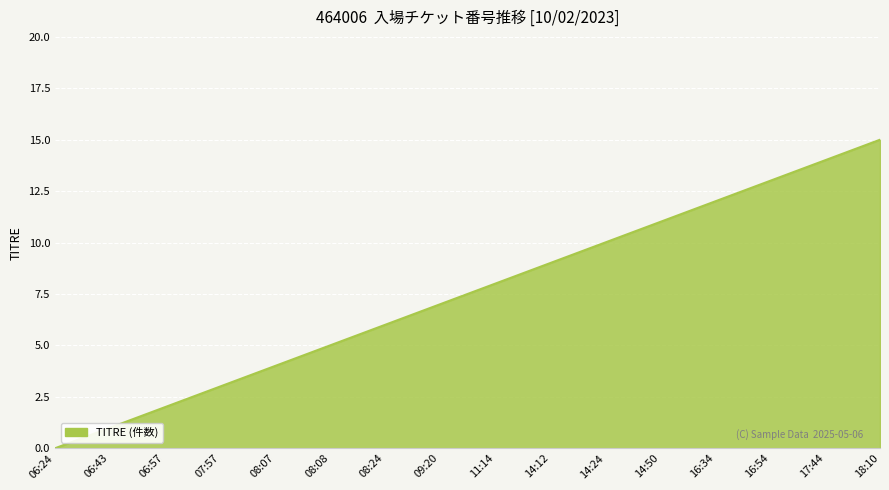

What is the difference between the maximum and minimum values?

15